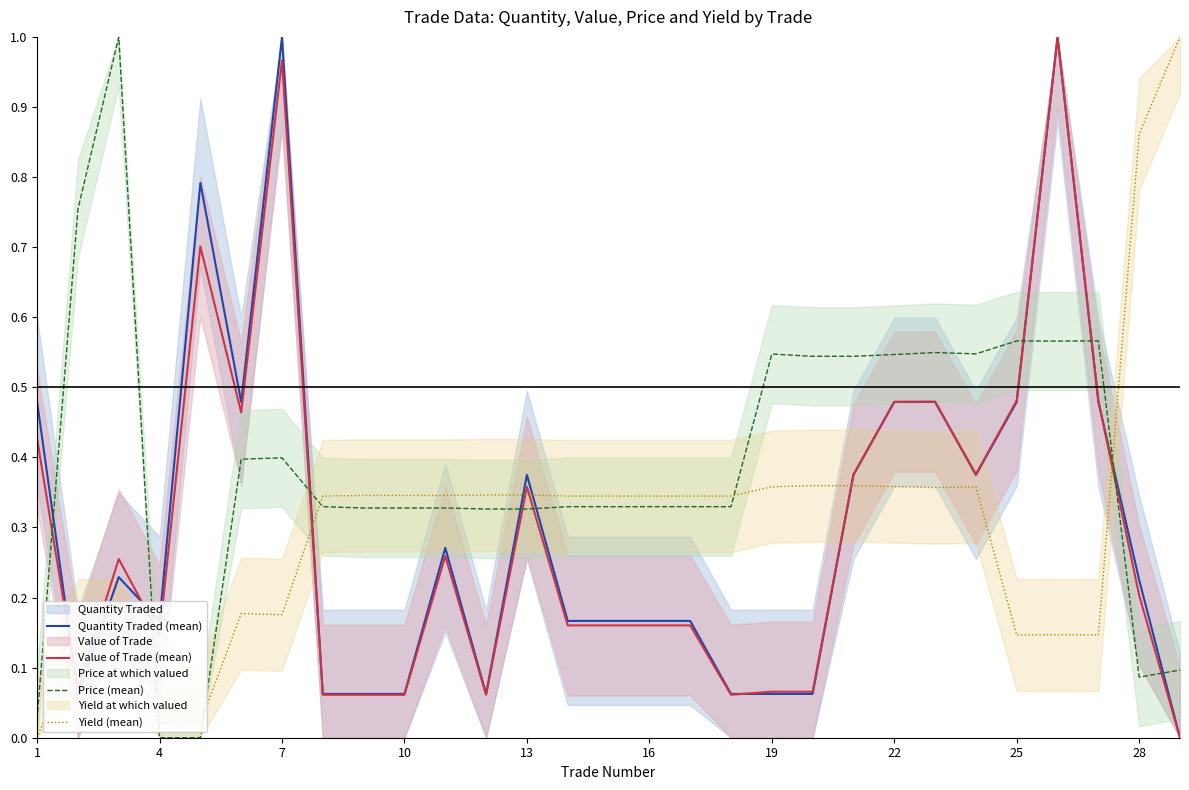

How many times do Yield (mean) and Price (mean) cross each other?

5